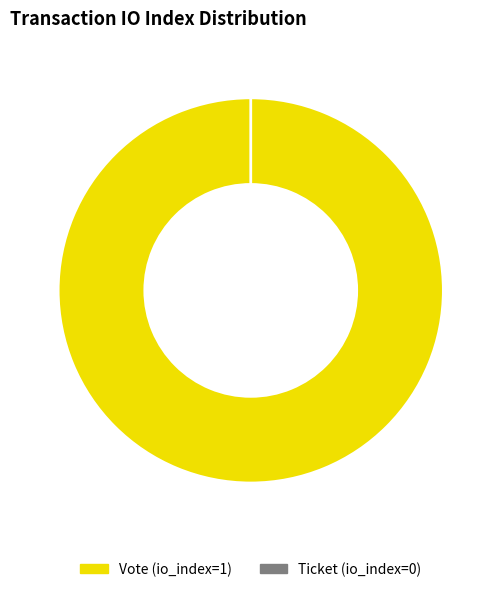

To the nearest percent, what is the difference between the largest and smallest slice percentages?

100%